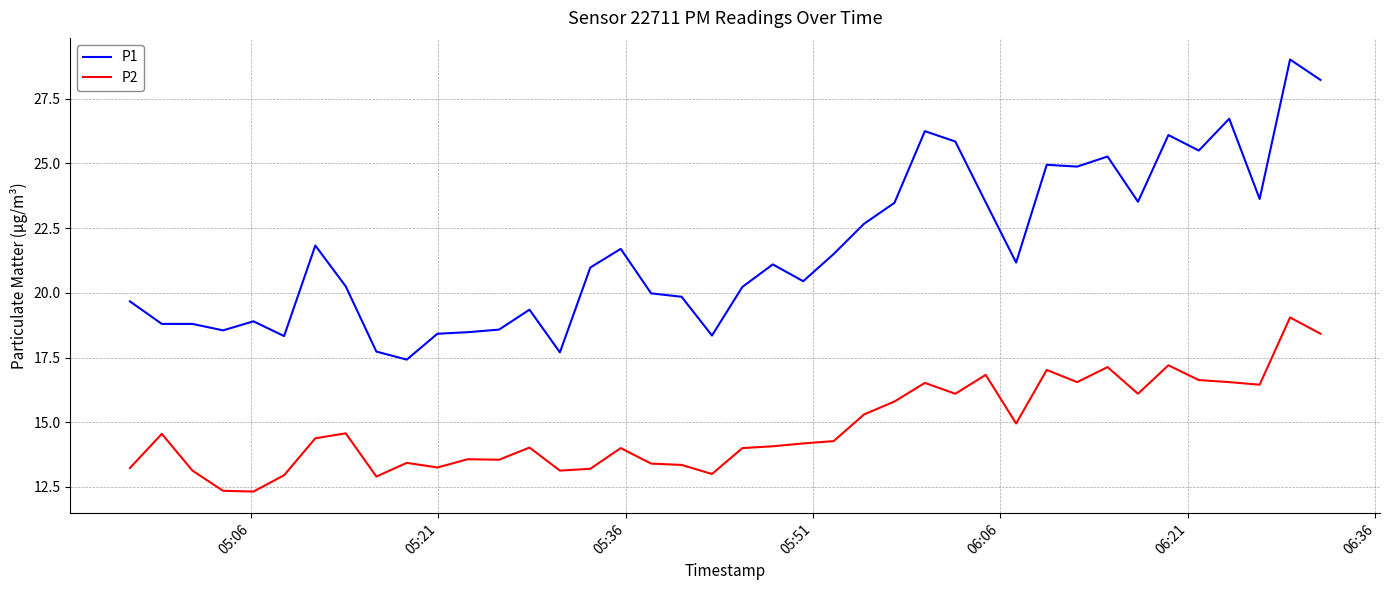

Which series has the largest total across all categories?

P1